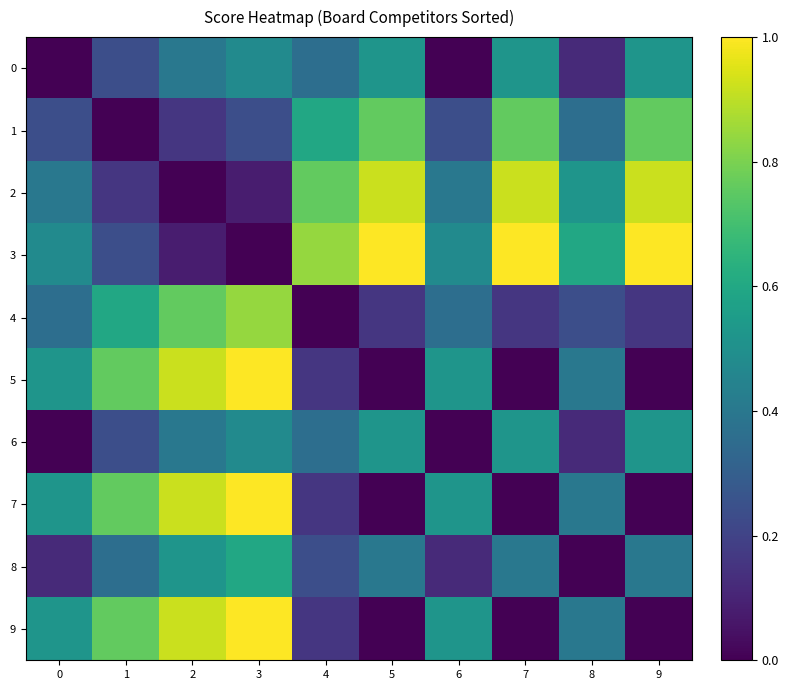

Reading left to right, what are all the values shown in this chart?

0: 0=0.0	1=0.2	2=0.4	3=0.5	4=0.4	5=0.5	6=0.0	7=0.5	8=0.1	9=0.5
1: 0=0.2	1=0.0	2=0.2	3=0.2	4=0.6	5=0.8	6=0.2	7=0.8	8=0.4	9=0.8
2: 0=0.4	1=0.2	2=0.0	3=0.1	4=0.8	5=0.9	6=0.4	7=0.9	8=0.5	9=0.9
3: 0=0.5	1=0.2	2=0.1	3=0.0	4=0.8	5=1.0	6=0.5	7=1.0	8=0.6	9=1.0
4: 0=0.4	1=0.6	2=0.8	3=0.8	4=0.0	5=0.2	6=0.4	7=0.2	8=0.2	9=0.2
5: 0=0.5	1=0.8	2=0.9	3=1.0	4=0.2	5=0.0	6=0.5	7=0.0	8=0.4	9=0.0
6: 0=0.0	1=0.2	2=0.4	3=0.5	4=0.4	5=0.5	6=0.0	7=0.5	8=0.1	9=0.5
7: 0=0.5	1=0.8	2=0.9	3=1.0	4=0.2	5=0.0	6=0.5	7=0.0	8=0.4	9=0.0
8: 0=0.1	1=0.4	2=0.5	3=0.6	4=0.2	5=0.4	6=0.1	7=0.4	8=0.0	9=0.4
9: 0=0.5	1=0.8	2=0.9	3=1.0	4=0.2	5=0.0	6=0.5	7=0.0	8=0.4	9=0.0